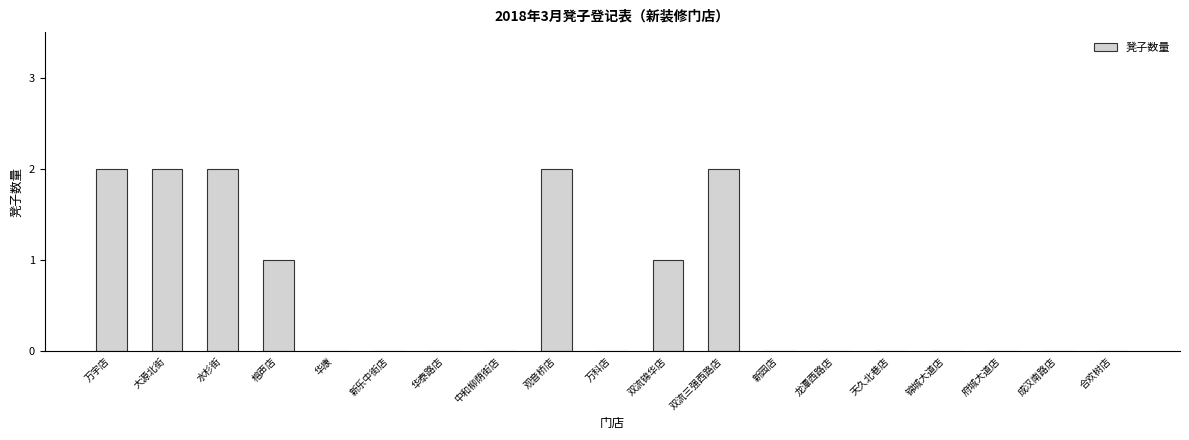

Is it true that the value at 观音桥店 is 2?

True